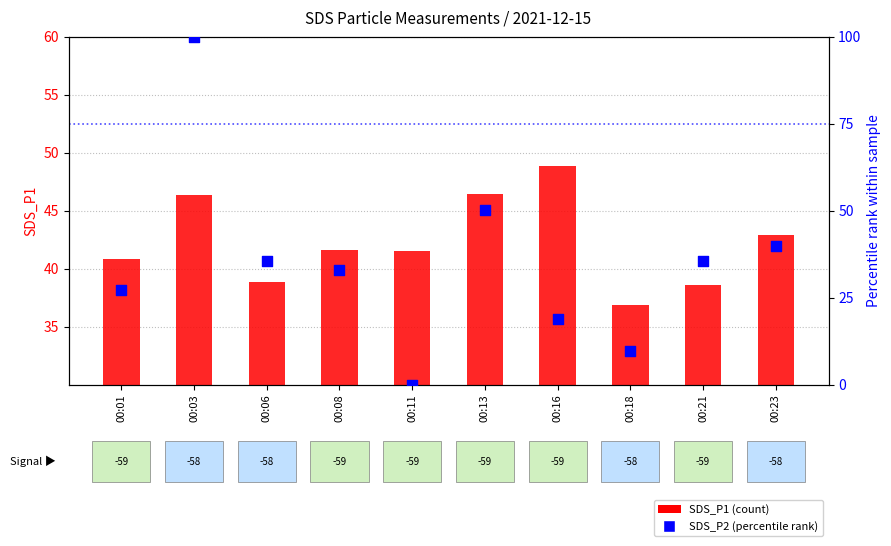

Which series has the largest Y range (max minus min)?

SDS_P2 (percentile)